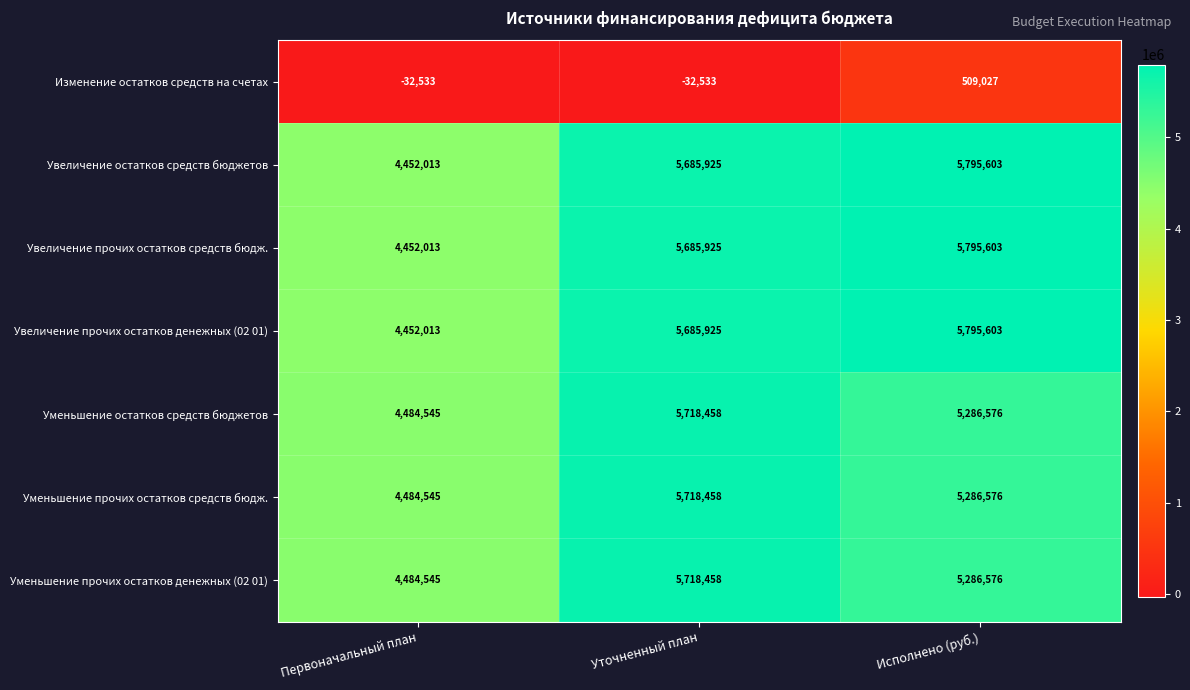

What is the lowest value of the Увеличение прочих остатков денежных (02 01) series?

4452013